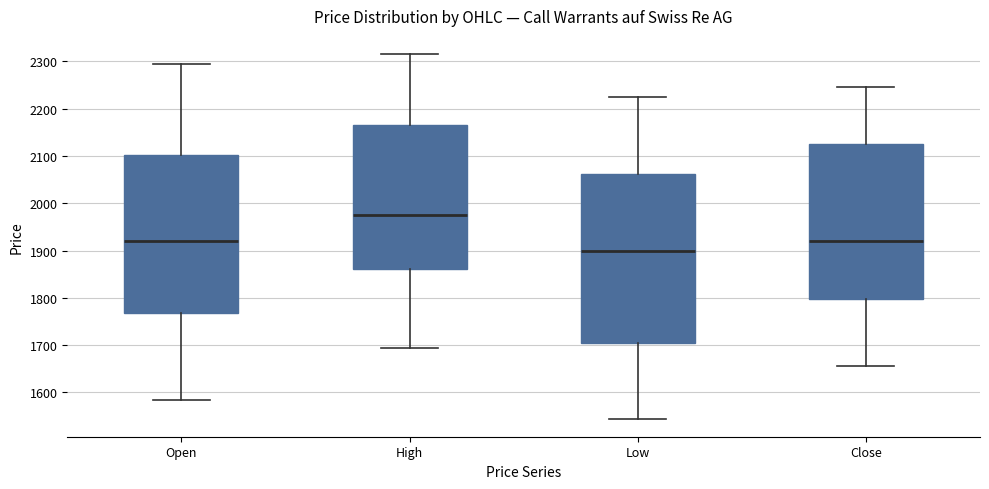

Reading left to right, read every box against the y-axis: the position of its median line, the range the box covers, and the ends of its whiskers. The values are not printed on the chart, so give them approximately, as read against the axis.

Open: median 1920, box 1770 to 2100, whiskers 1590 to 2300
High: median 1980, box 1860 to 2170, whiskers 1700 to 2320
Low: median 1900, box 1710 to 2060, whiskers 1550 to 2230
Close: median 1920, box 1800 to 2130, whiskers 1660 to 2250